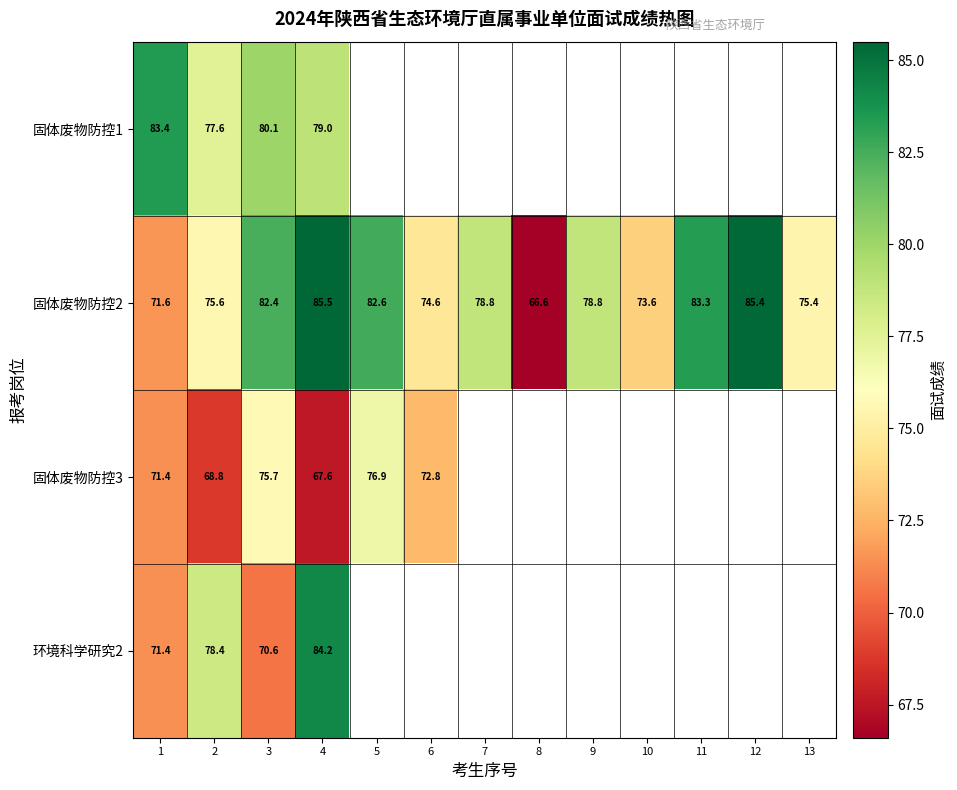

What is the average value of the 固体废物防控2 series?

78.0